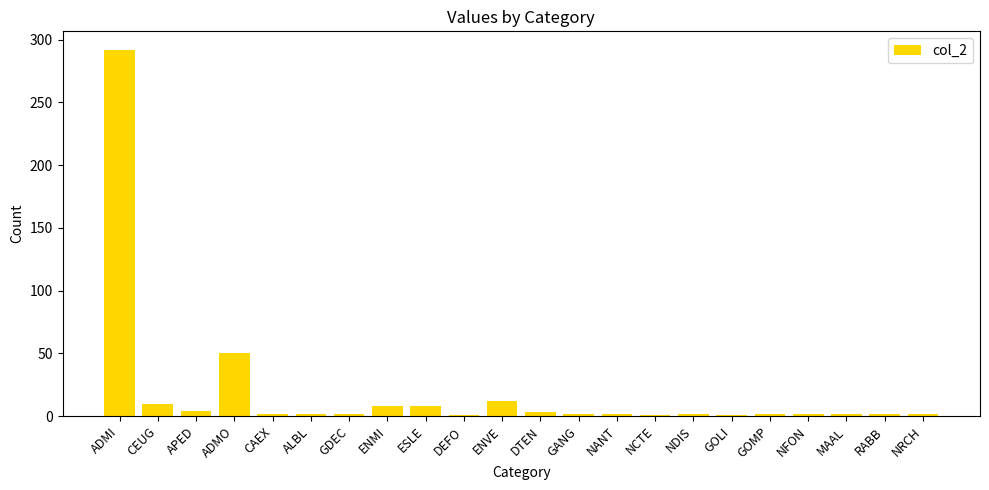

Between DTEN and ADMO, which is larger?

ADMO